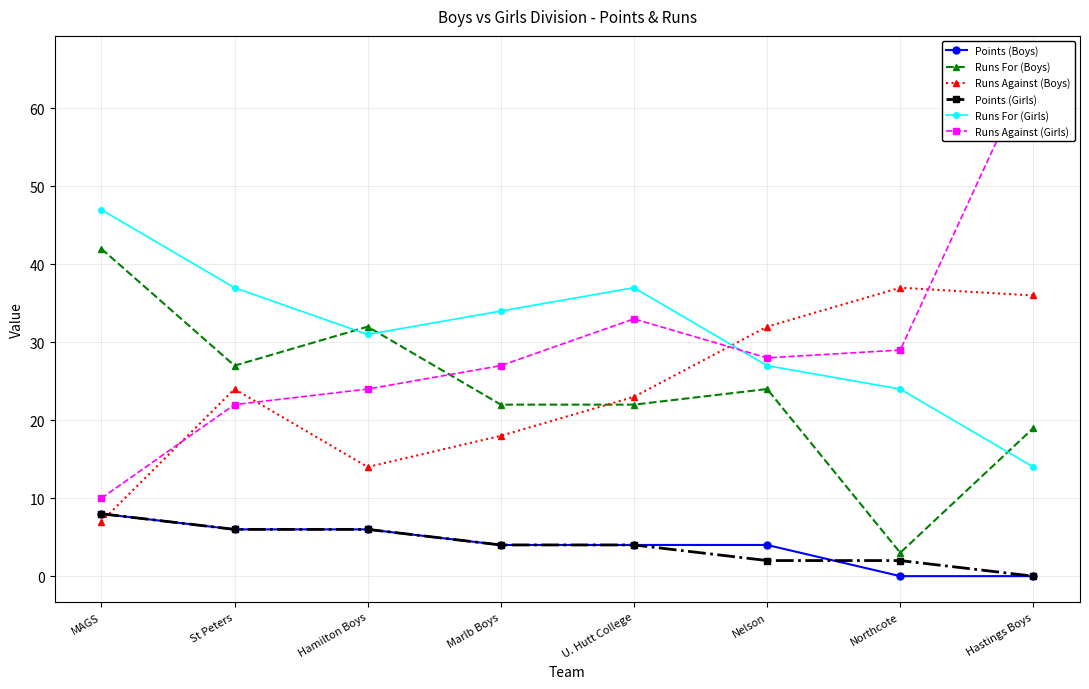

Reading left to right, list all the values displayed in this chart.

Points (Boys): 8	6	6	4	4	4	0	0
Runs For (Boys): 42	27	32	22	22	24	3	19
Runs Against (Boys): 7	24	14	18	23	32	37	36
Points (Girls): 8	6	6	4	4	2	2	0
Runs For (Girls): 47	37	31	34	37	27	24	14
Runs Against (Girls): 10	22	24	27	33	28	29	66